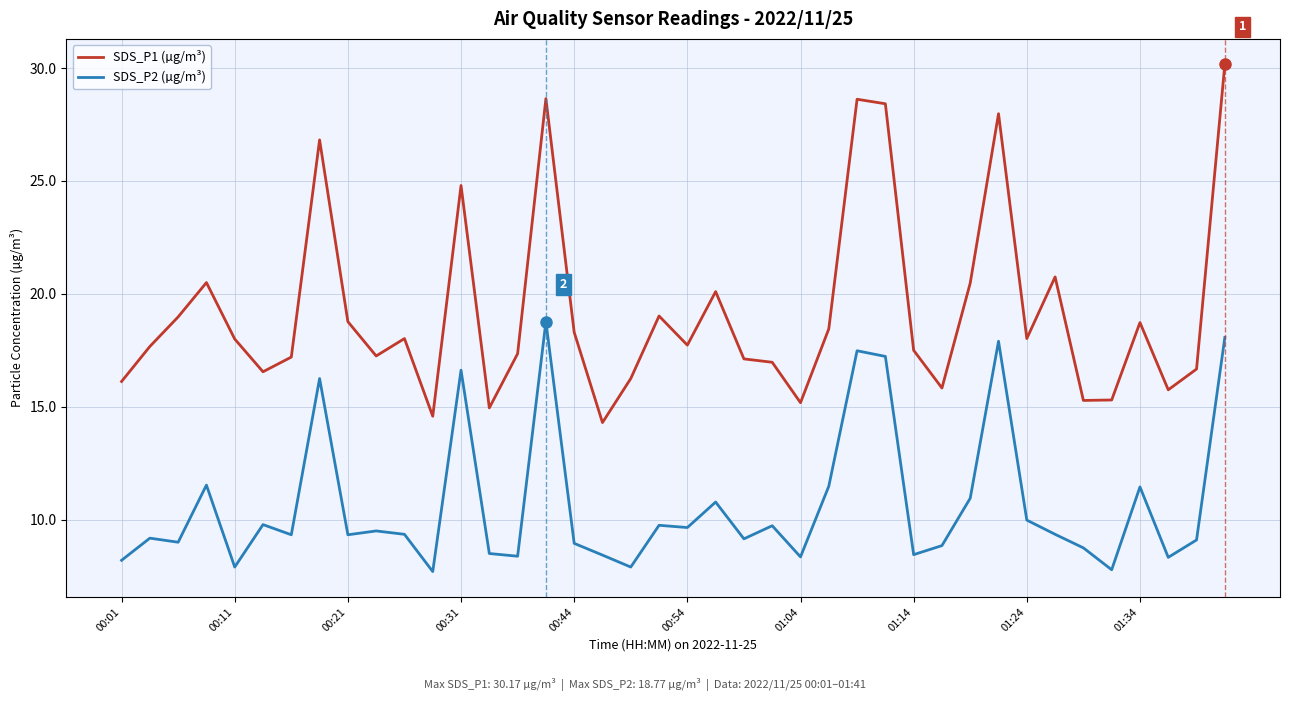

True or false: SDS_P2 (µg/m³) and SDS_P1 (µg/m³) cross at least once.

False